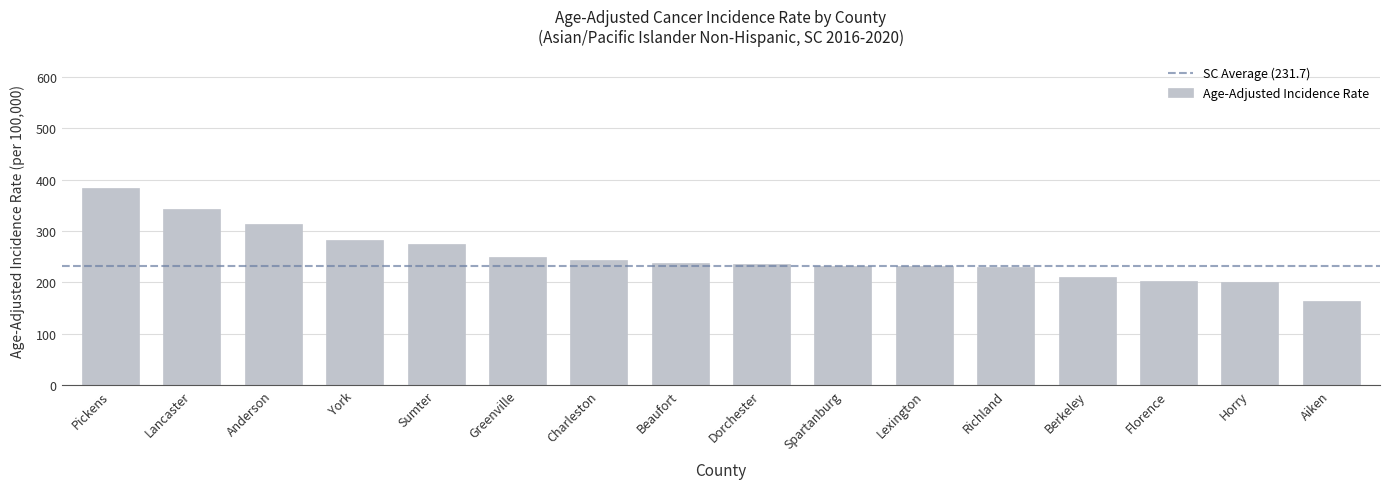

What is the average value?

252.4